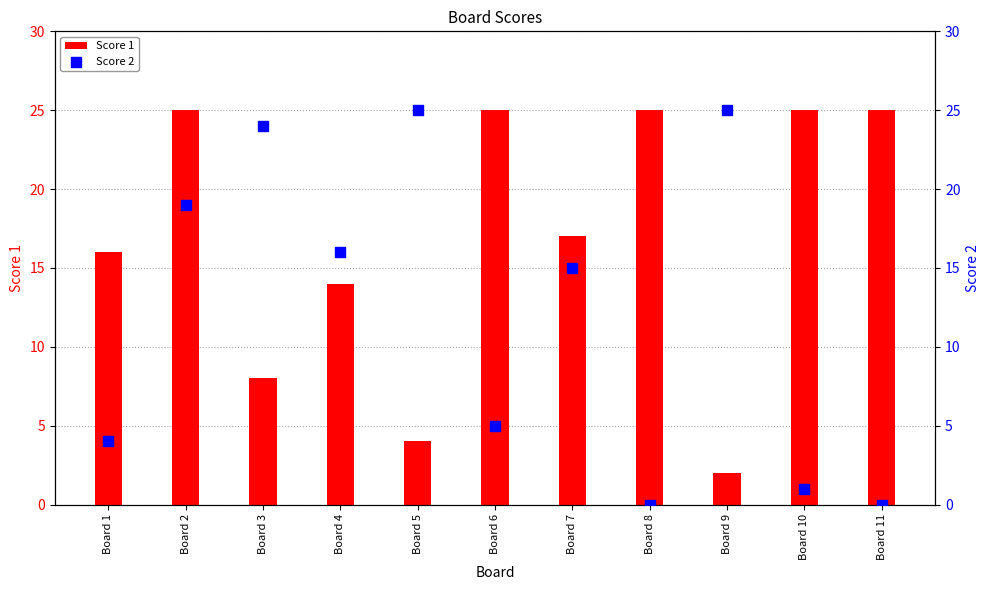

What are all the series names shown in the legend?

Score 1, Score 2